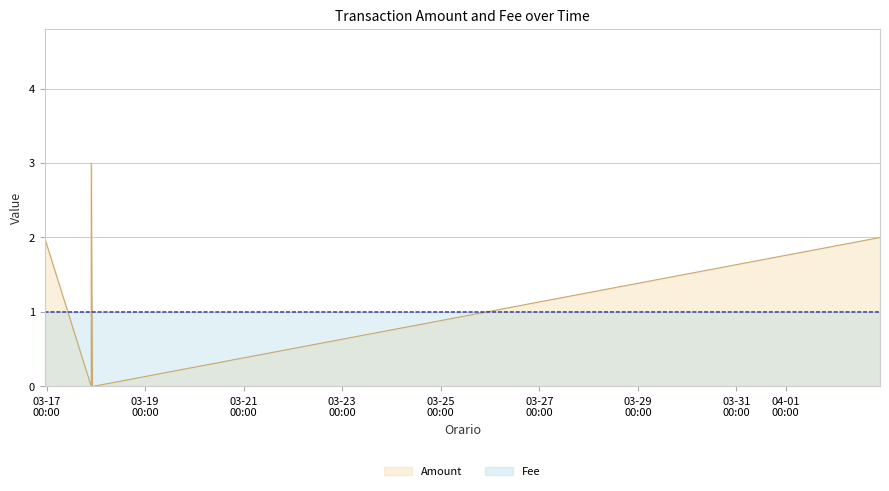

Is it true that the value at 2017-04-02 21:56:21 is 0.2?

False